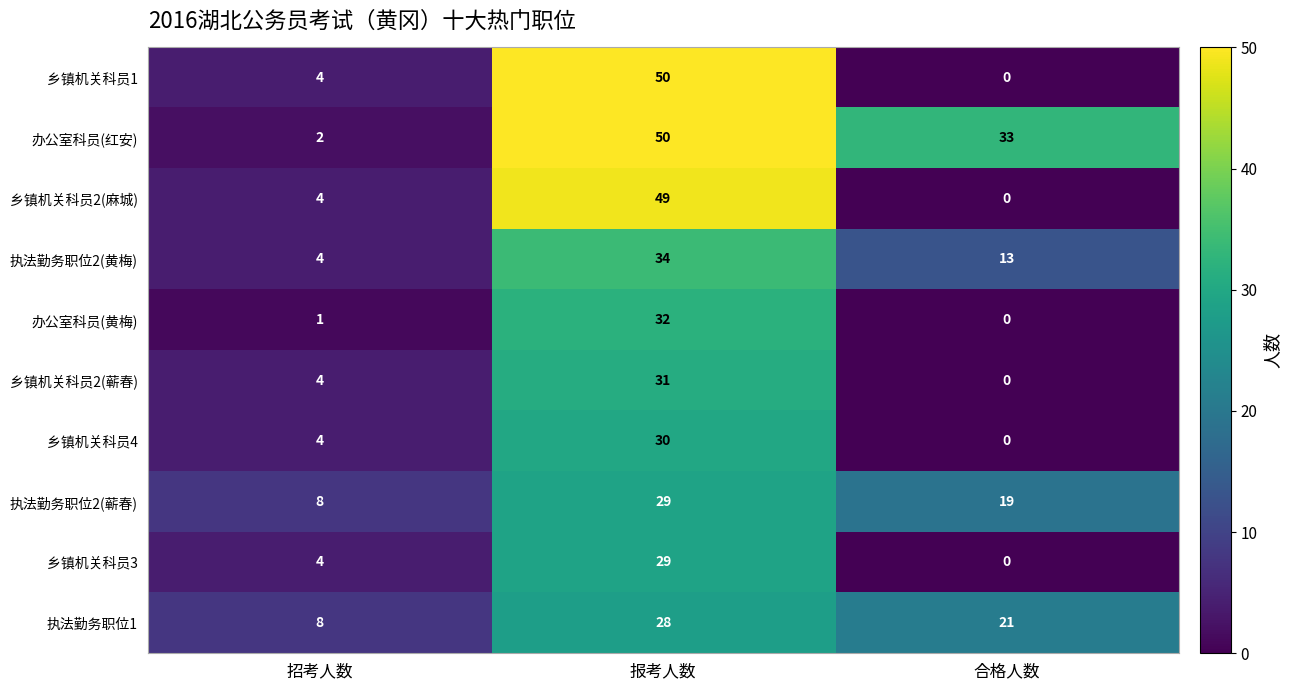

The value of 乡镇机关科员3 at 合格人数 is 0. True or false?

True